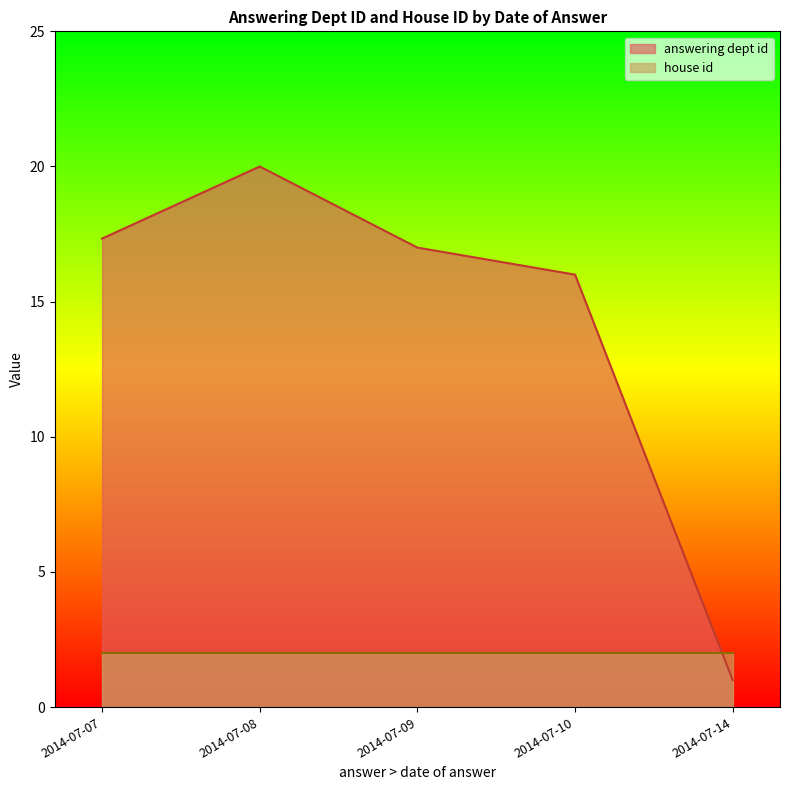

Which has a higher value, 2014-07-07 or 2014-07-10?

2014-07-07